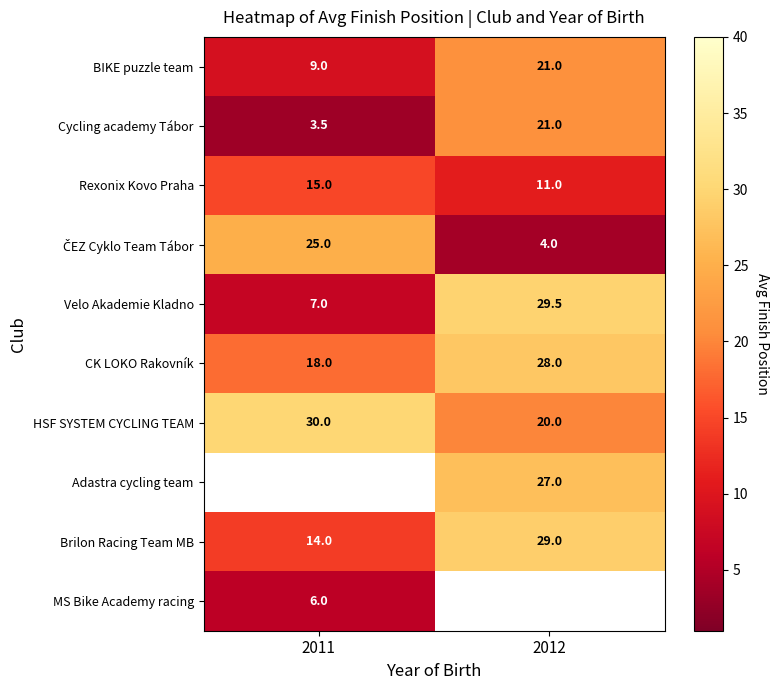

The Cycling academy Tábor series shows 3.5 at 2011. True or false?

True